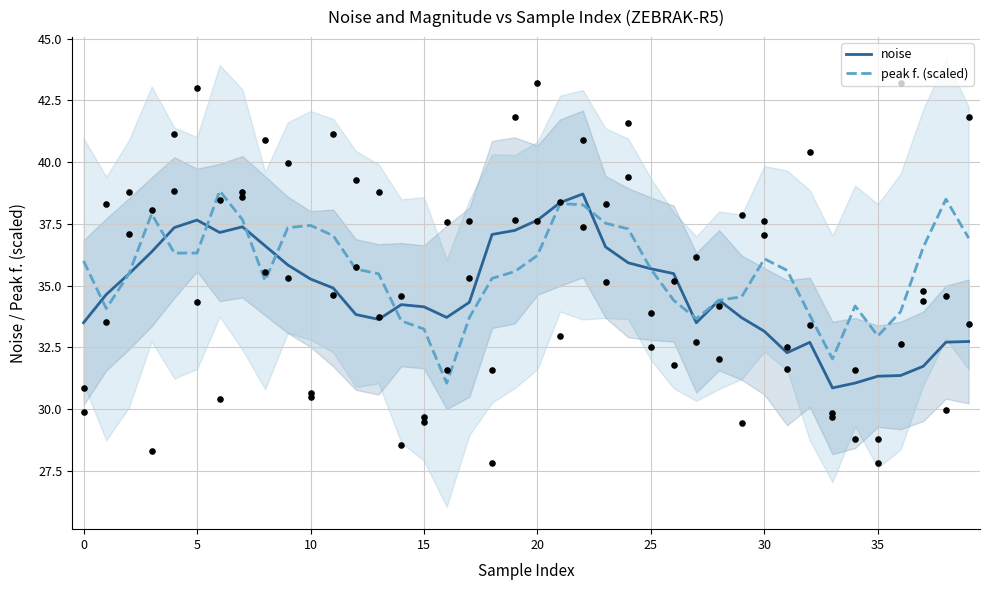

What is the total value across all series at 20?

74.0